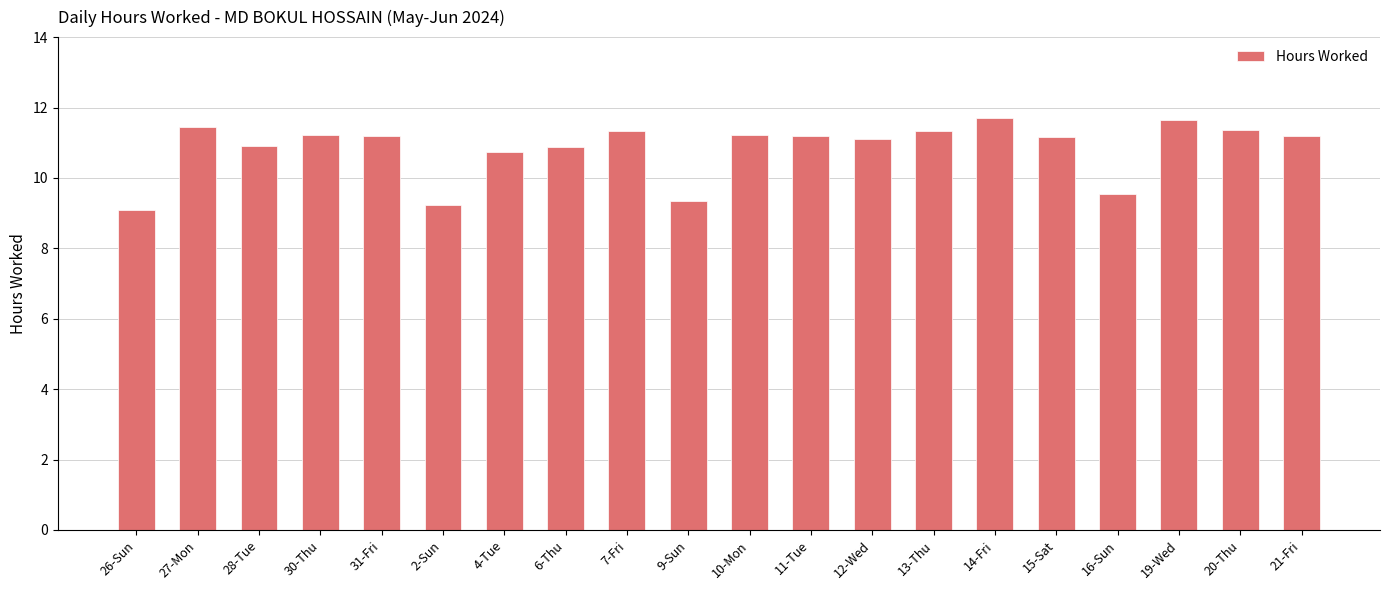

The value at 15-Sat is 11.2. True or false?

True